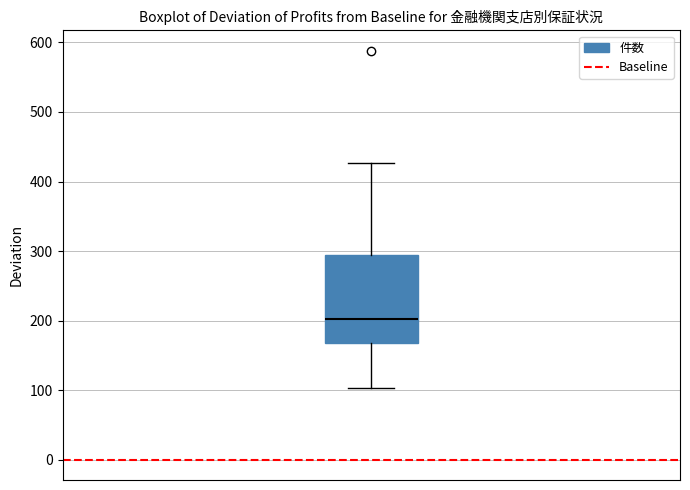

Transcribe this box plot: give where the median line is, the range the box spans, and where the two whiskers end, as read against the y-axis. The values are not printed on the chart, so give them approximately, as read against the axis.

median 200, box 170 to 290, whiskers 100 to 430